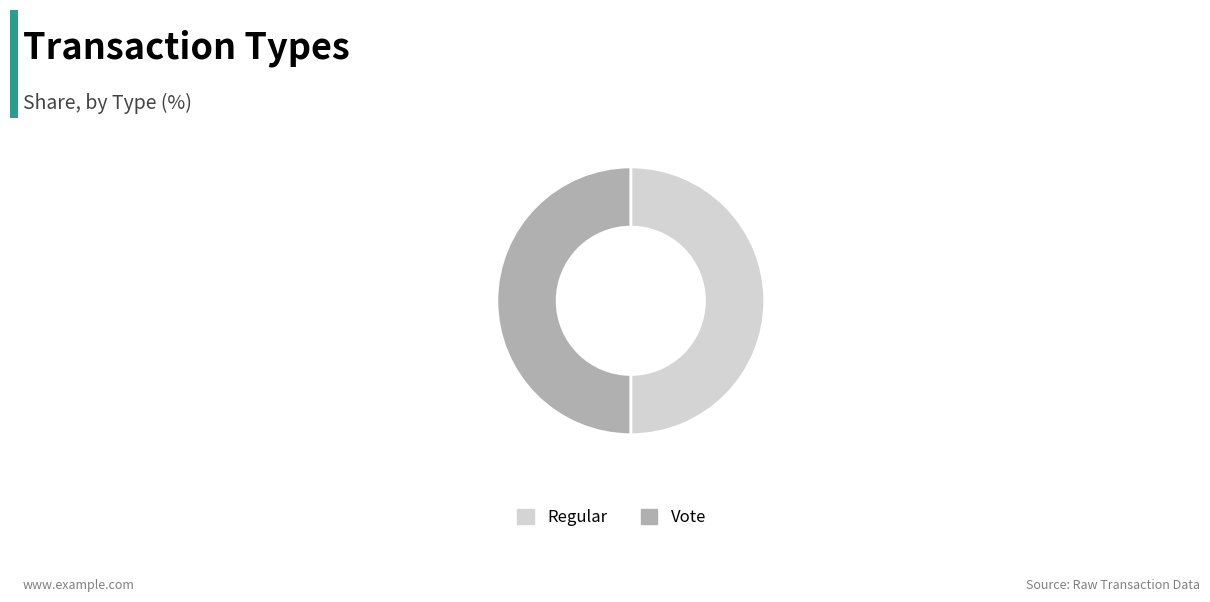

The Vote slice represents 50% of the pie. True or false?

True